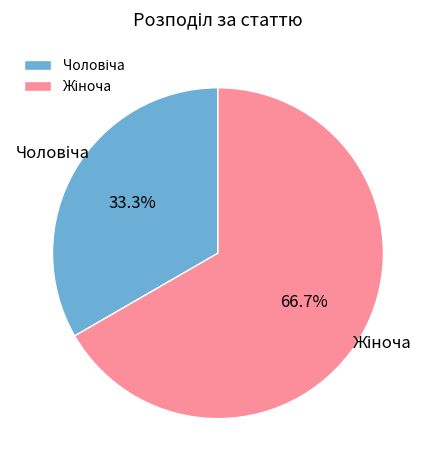

Is there a majority slice in this chart?

Yes